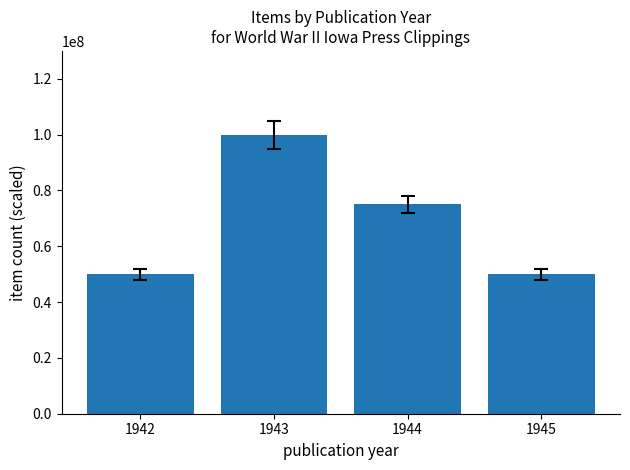

What is the sum of the values at 1945 and 1943?

150000000